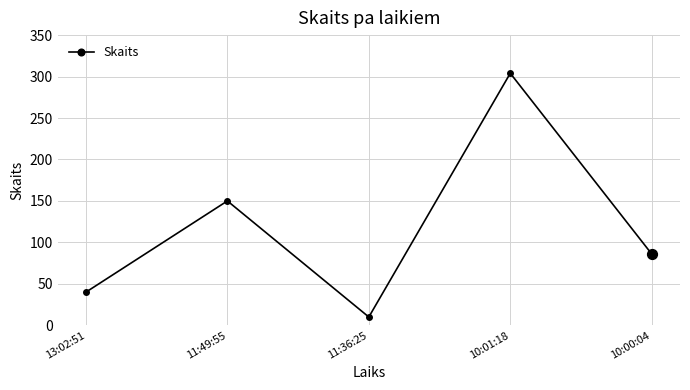

Approximately how many times larger is the value at 13:02:51 compared to 10:00:04?

0.5